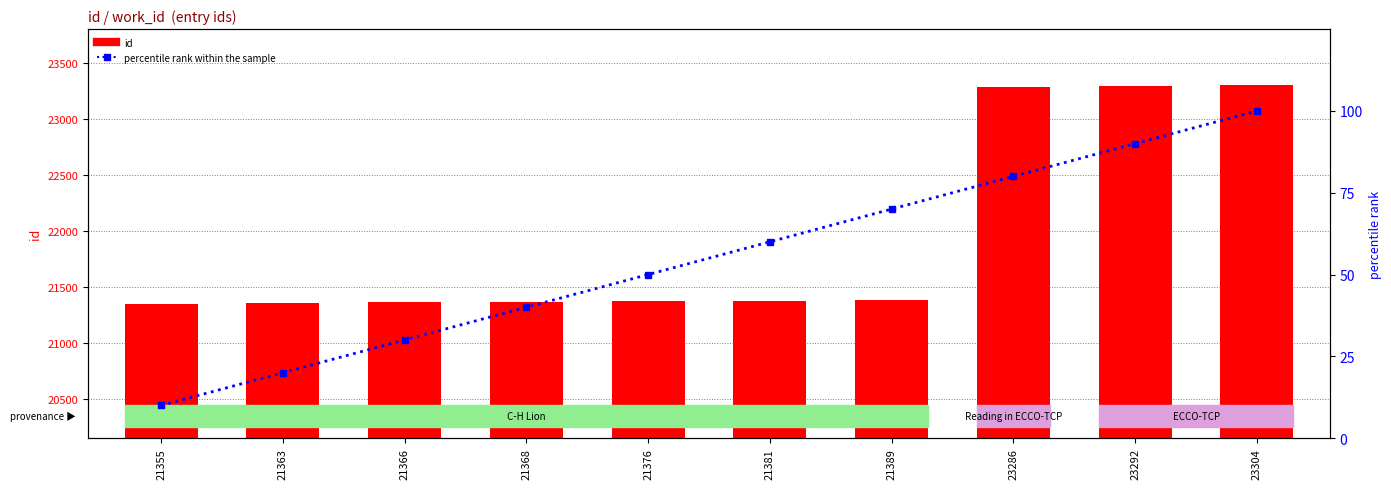

Read the id value at 21363.

21363